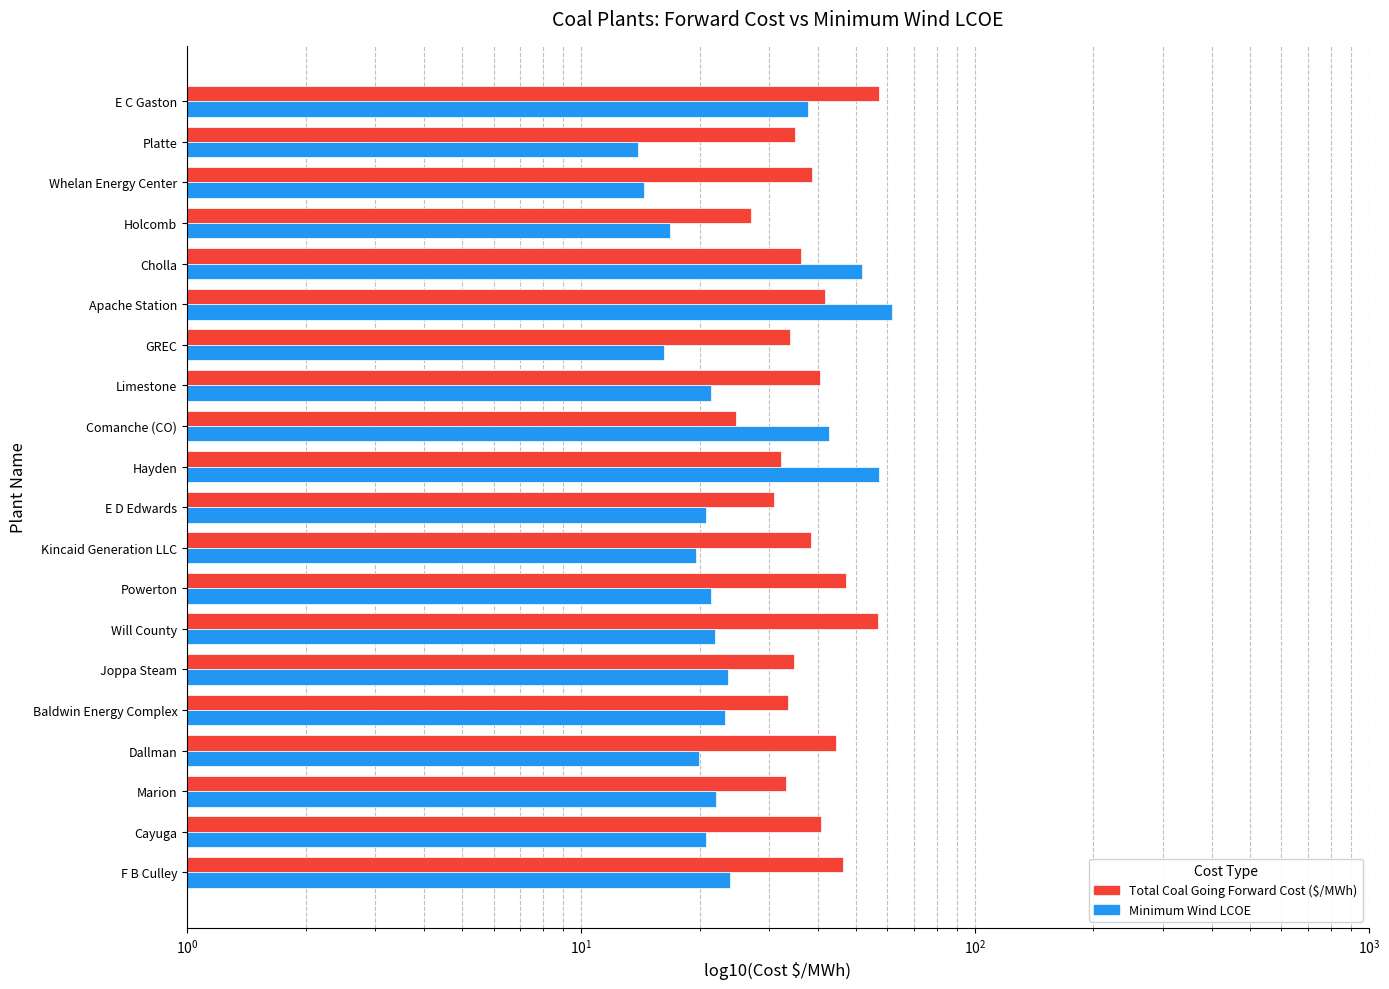

The Minimum Wind LCOE series shows 34.3 at Limestone. True or false?

False